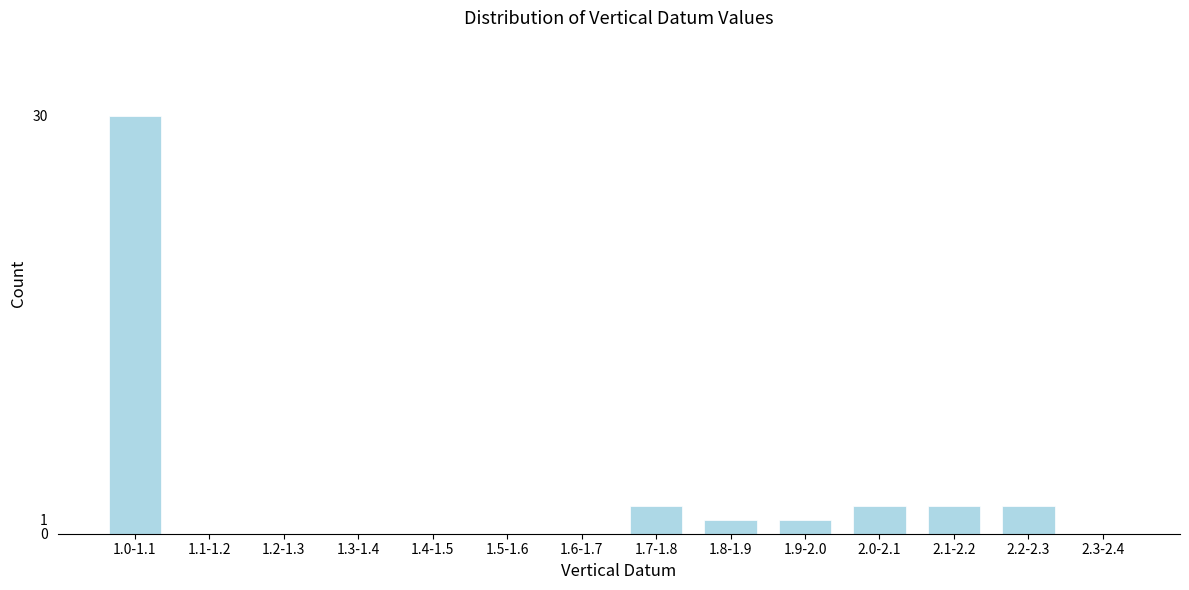

Reading left to right, what are all the values shown in this chart?

1.0-1.1=30	1.1-1.2=0	1.2-1.3=0	1.3-1.4=0	1.4-1.5=0	1.5-1.6=0	1.6-1.7=0	1.7-1.8=2	1.8-1.9=1	1.9-2.0=1	2.0-2.1=2	2.1-2.2=2	2.2-2.3=2	2.3-2.4=0